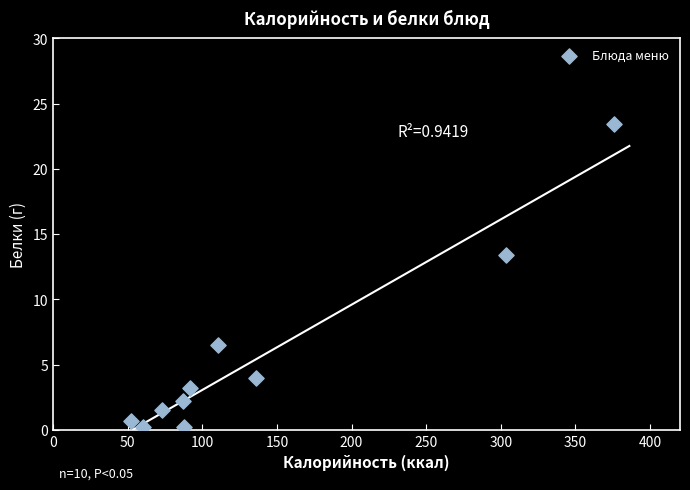

What Y value in the scatter plot is closest to 11?

13.4